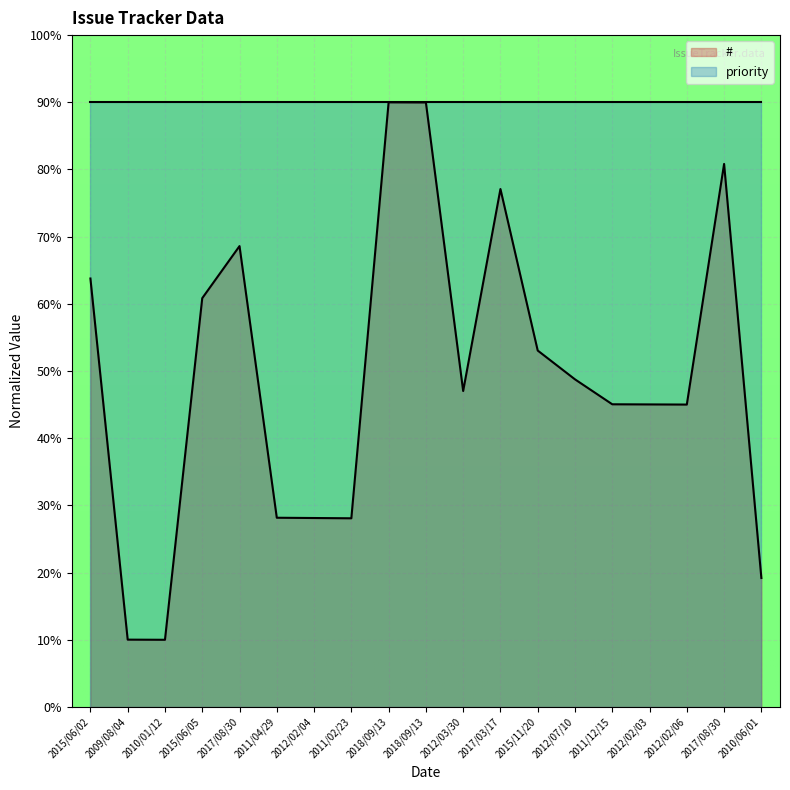

Rank the categories by value from lowest to highest.

2010/01/12, 2009/08/04, 2010/06/01, 2011/02/23, 2012/02/04, 2011/04/29, 2012/02/06, 2012/02/03, 2011/12/15, 2012/03/30, 2012/07/10, 2015/11/20, 2015/06/05, 2015/06/02, 2017/08/30, 2017/03/17, 2017/08/30, 2018/09/13, 2018/09/13